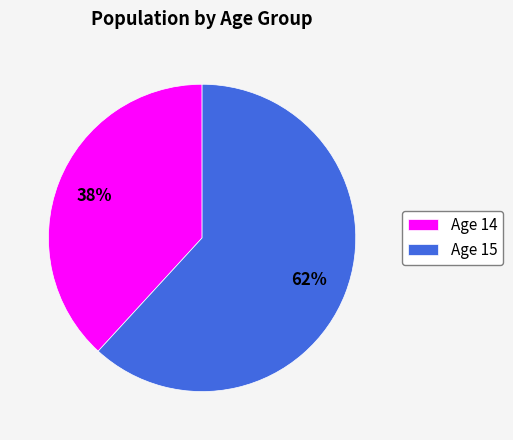

What percentage is the Age 14 slice, to the nearest percent?

38%